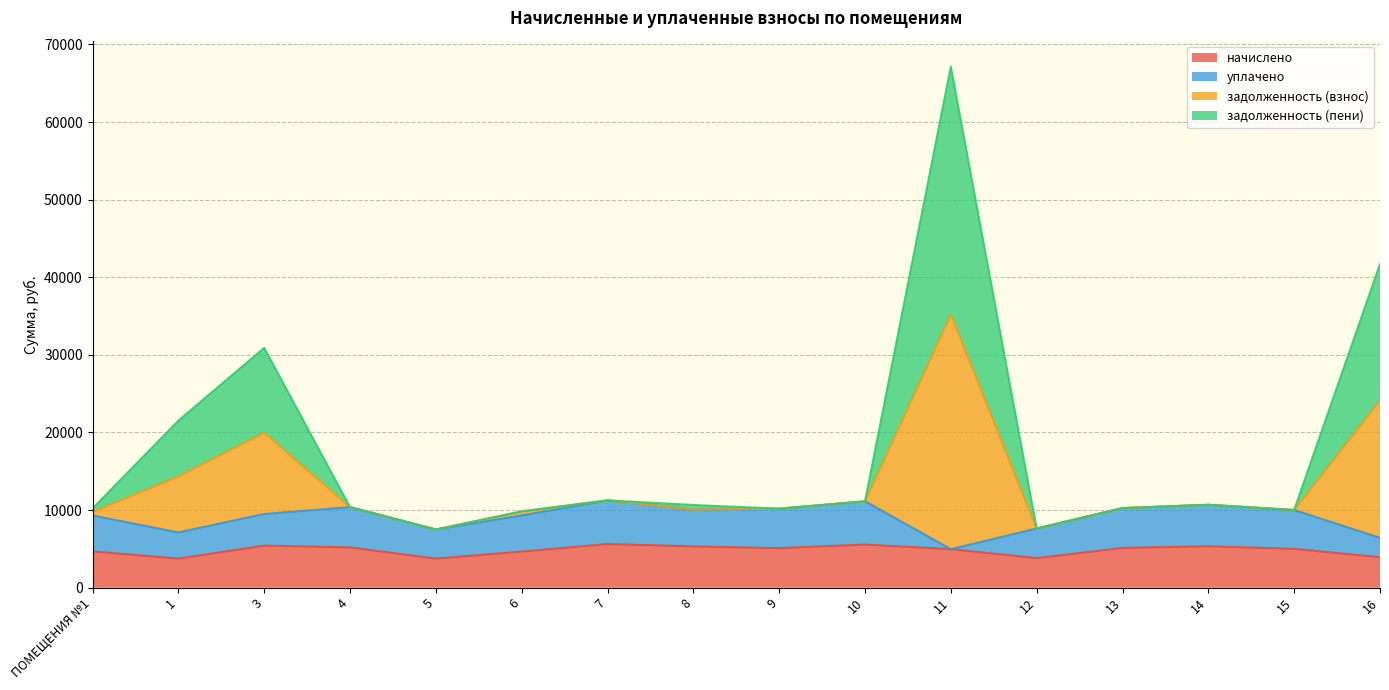

What is the total value across all series at 13?

10258.9